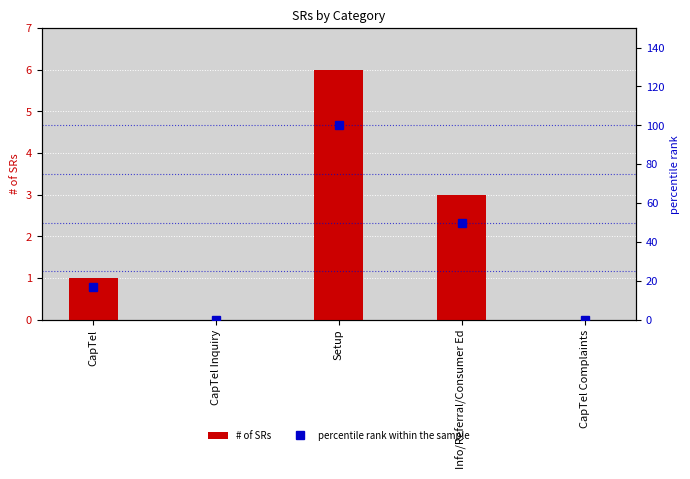

The percentile rank within the sample series shows 100.0 at Setup. True or false?

True